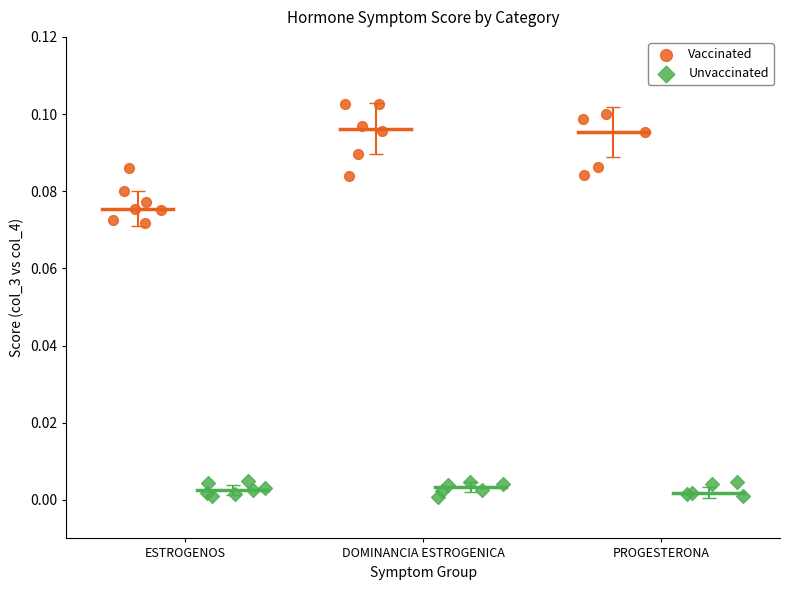

Which series has the largest Y range (max minus min)?

Vaccinated